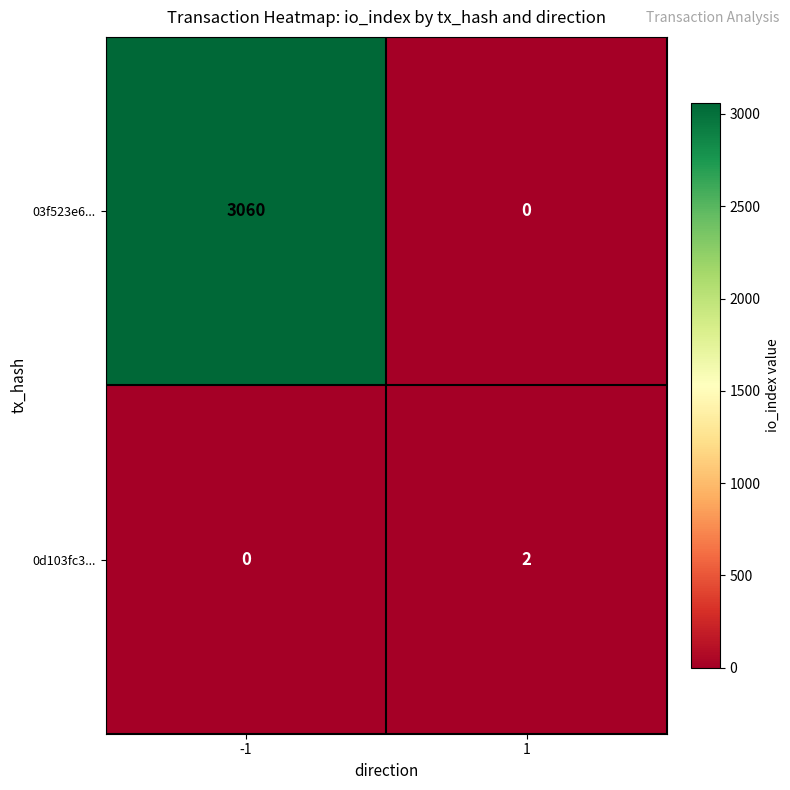

Is it true that 0d103fc3... equals 0 at -1?

True